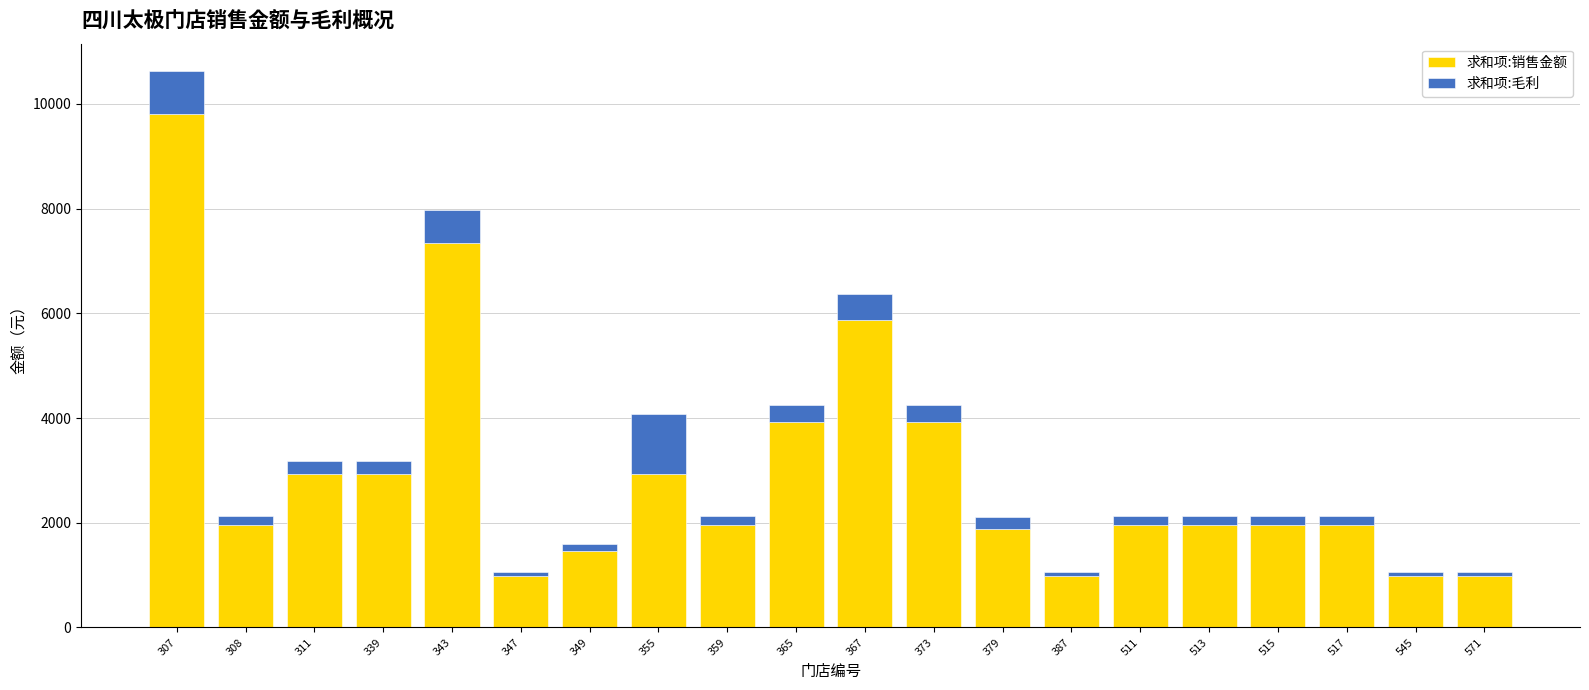

At which label does 求和项:销售金额 reach its peak?

307